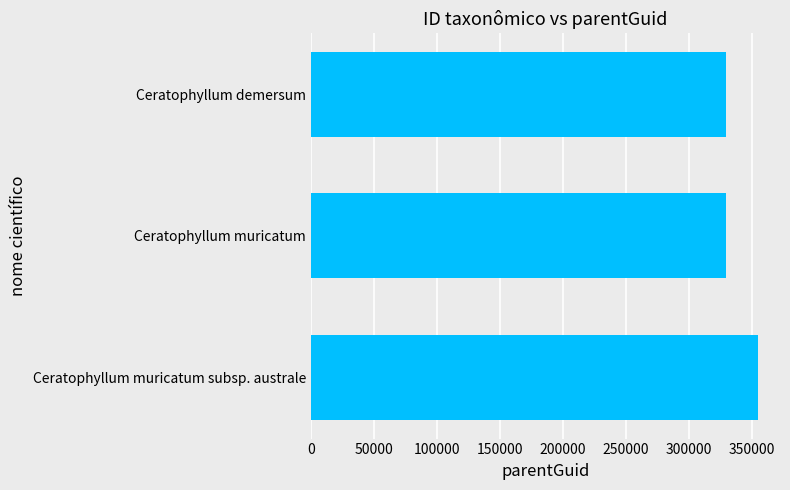

The value at Ceratophyllum muricatum subsp. australe is 217047. True or false?

False